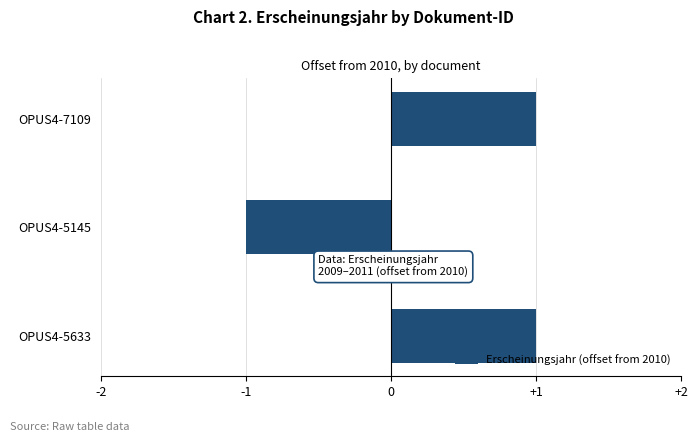

How many bars are there in total?

3